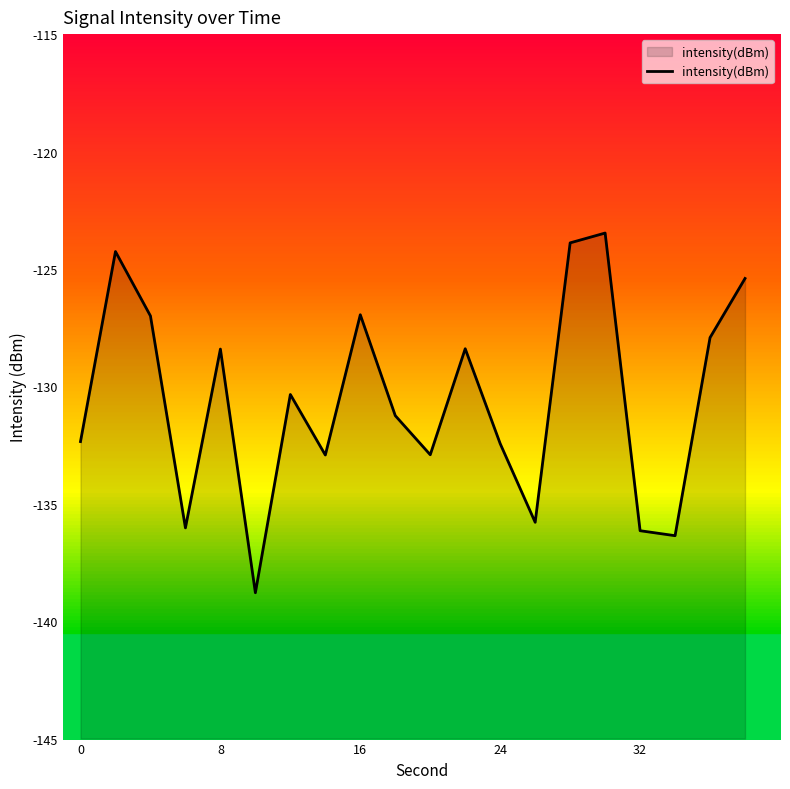

Reading right to left, transcribe all the data shown in this chart.

-125.4	-127.9	-136.4	-136.1	-123.5	-123.9	-135.8	-132.4	-128.4	-132.9	-131.2	-127.0	-132.9	-130.3	-138.8	-128.4	-136.0	-127.0	-124.3	-132.4